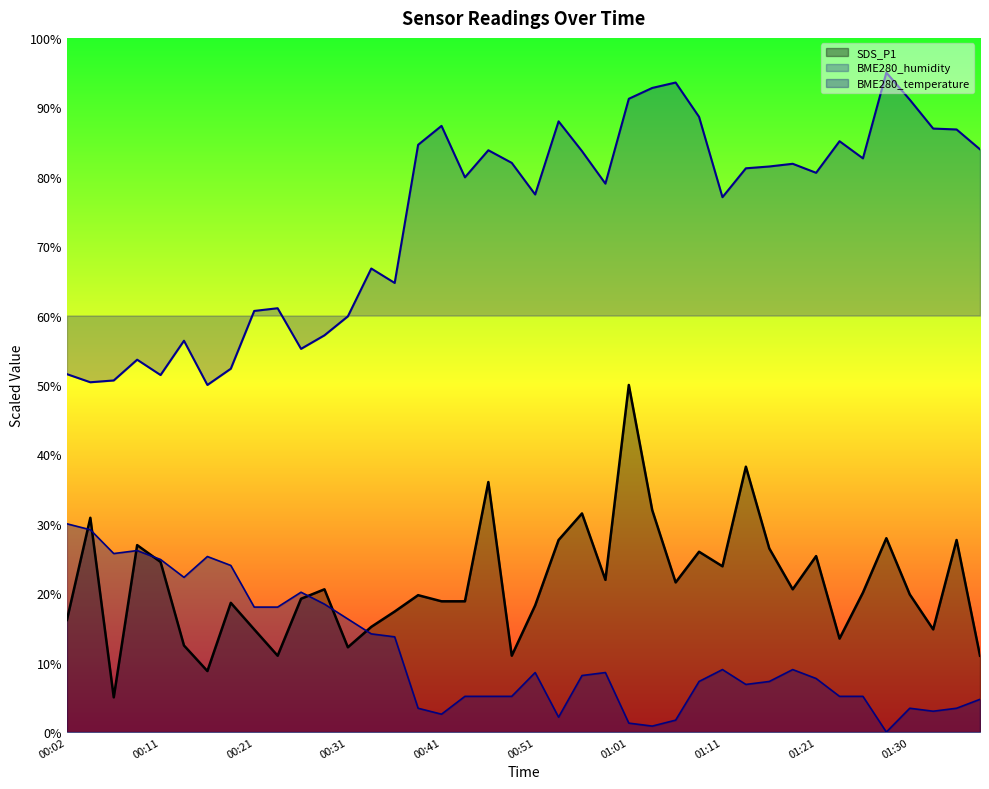

At which label is SDS_P1 closest to 27?

00:09